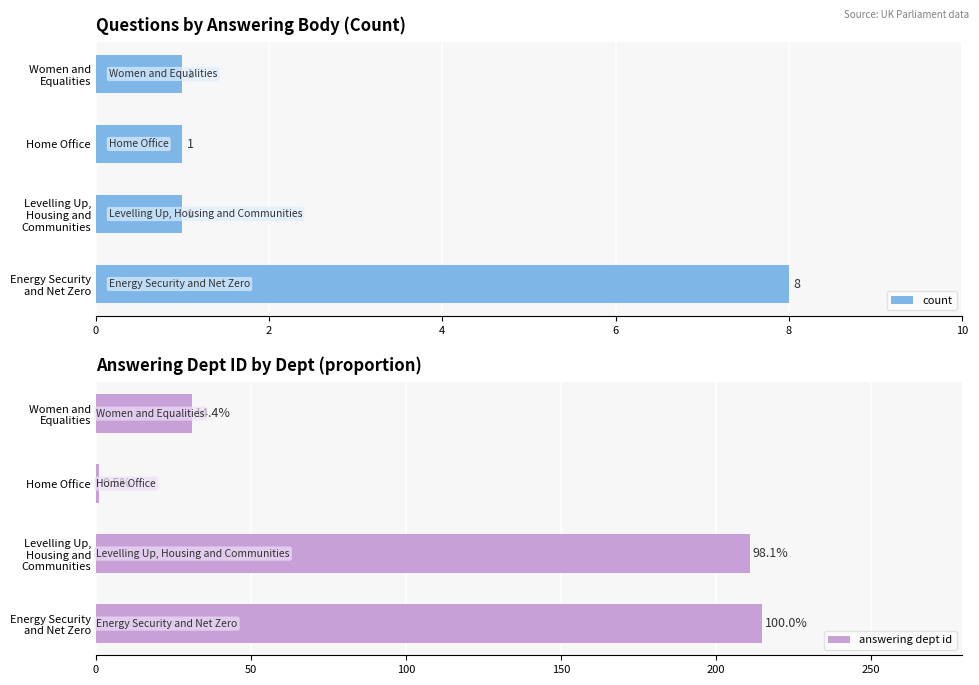

What is the sum of all count values?

11